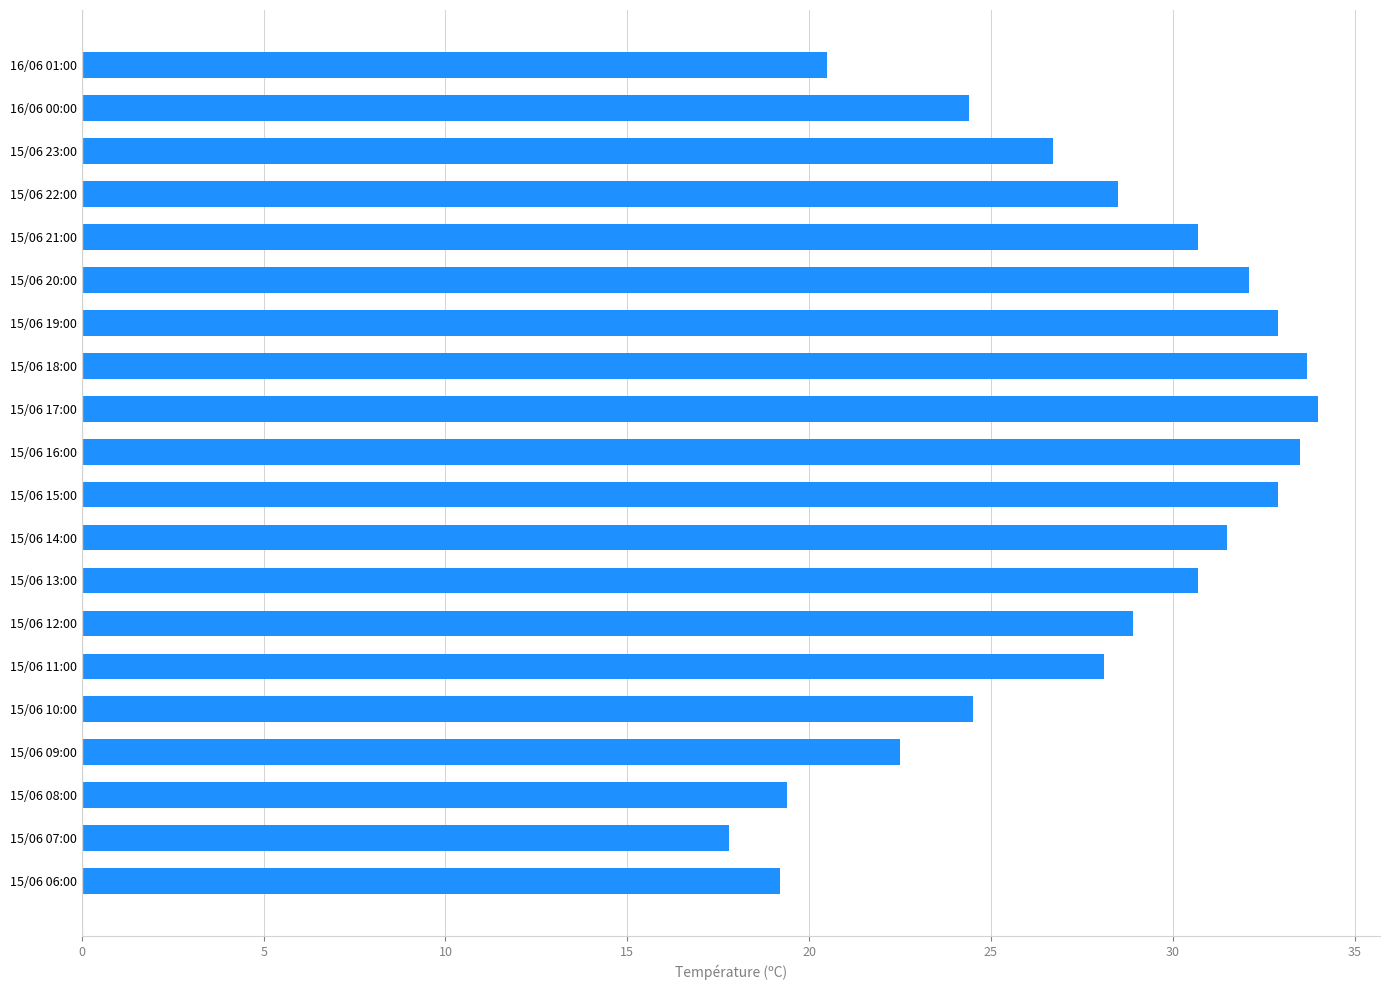

What is the label of the 20th bar from the bottom?

16/06 01:00